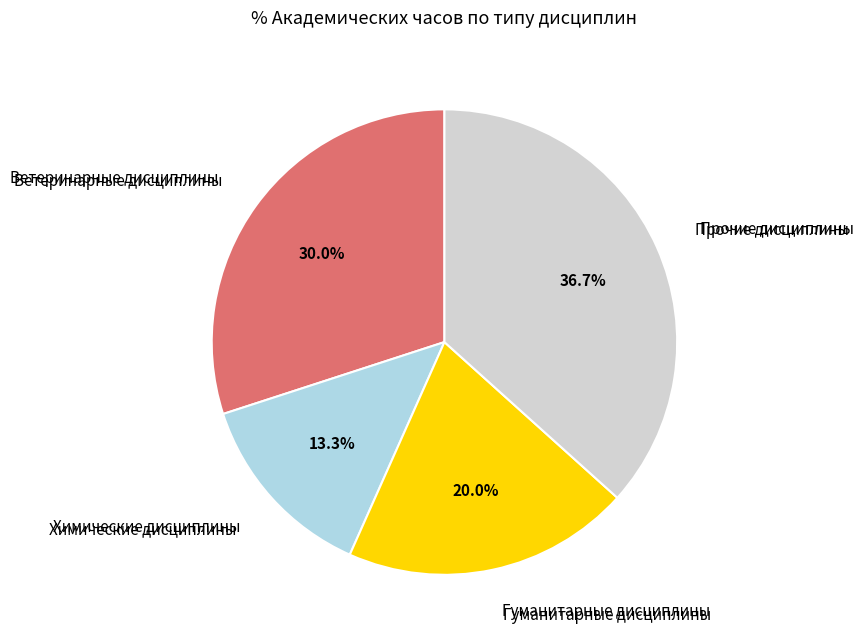

Which has a higher value, Химические дисциплины or Ветеринарные дисциплины?

Ветеринарные дисциплины